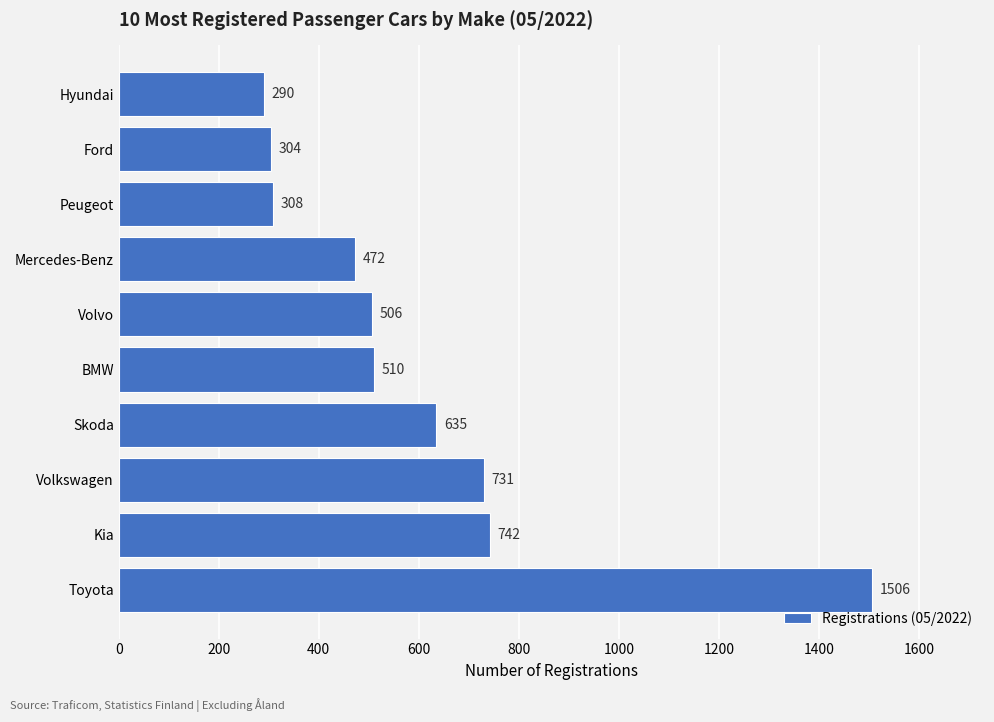

List the labels in order of value, largest first.

Toyota, Kia, Volkswagen, Skoda, BMW, Volvo, Mercedes-Benz, Peugeot, Ford, Hyundai